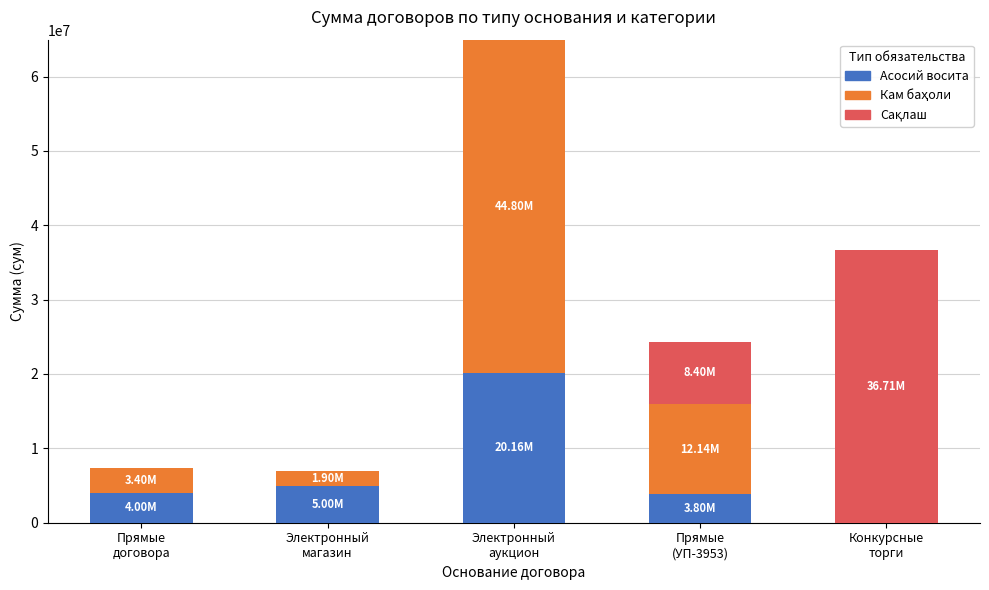

Count the number of categories in the chart.

5